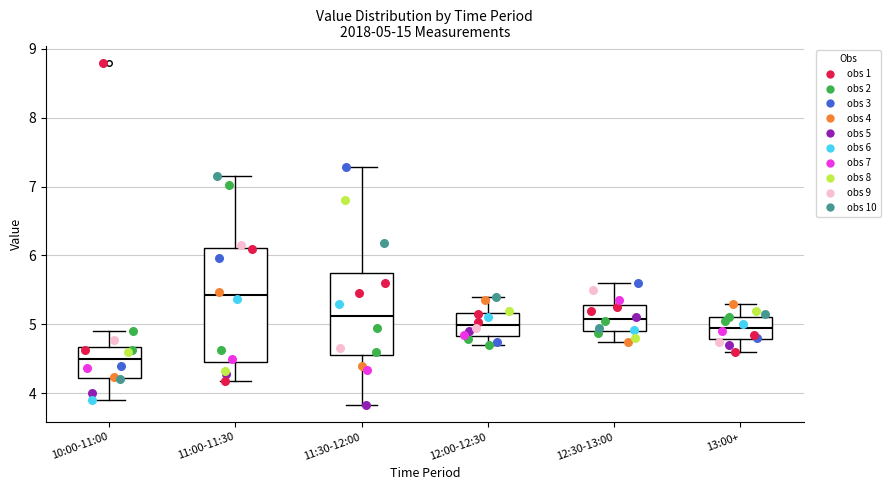

Which box's median line is the highest?

11:00-11:30